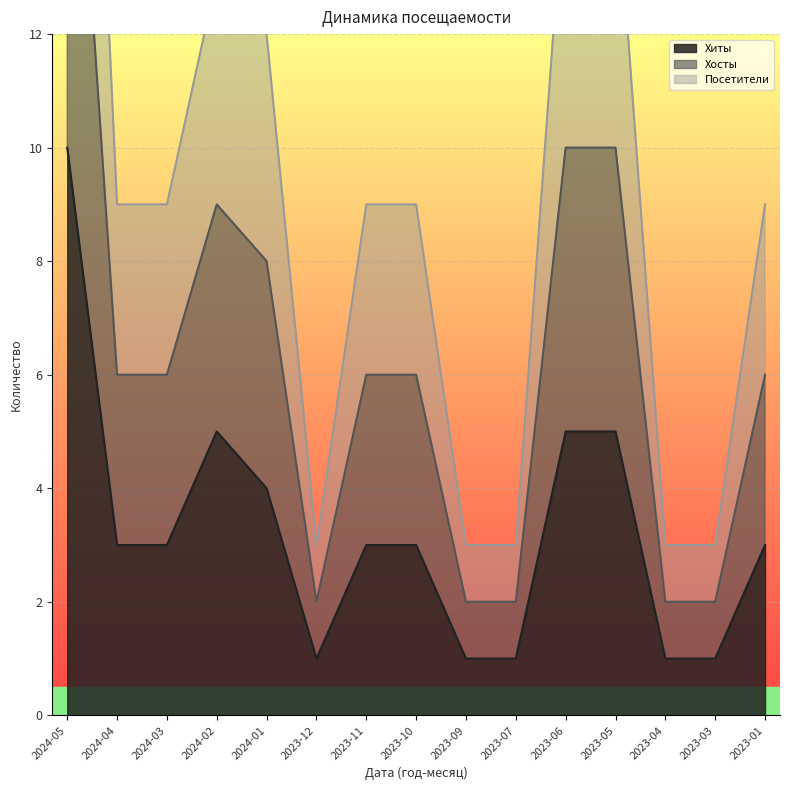

Rank the series by their average value, from highest to lowest.

Хосты, Посетители, Хиты